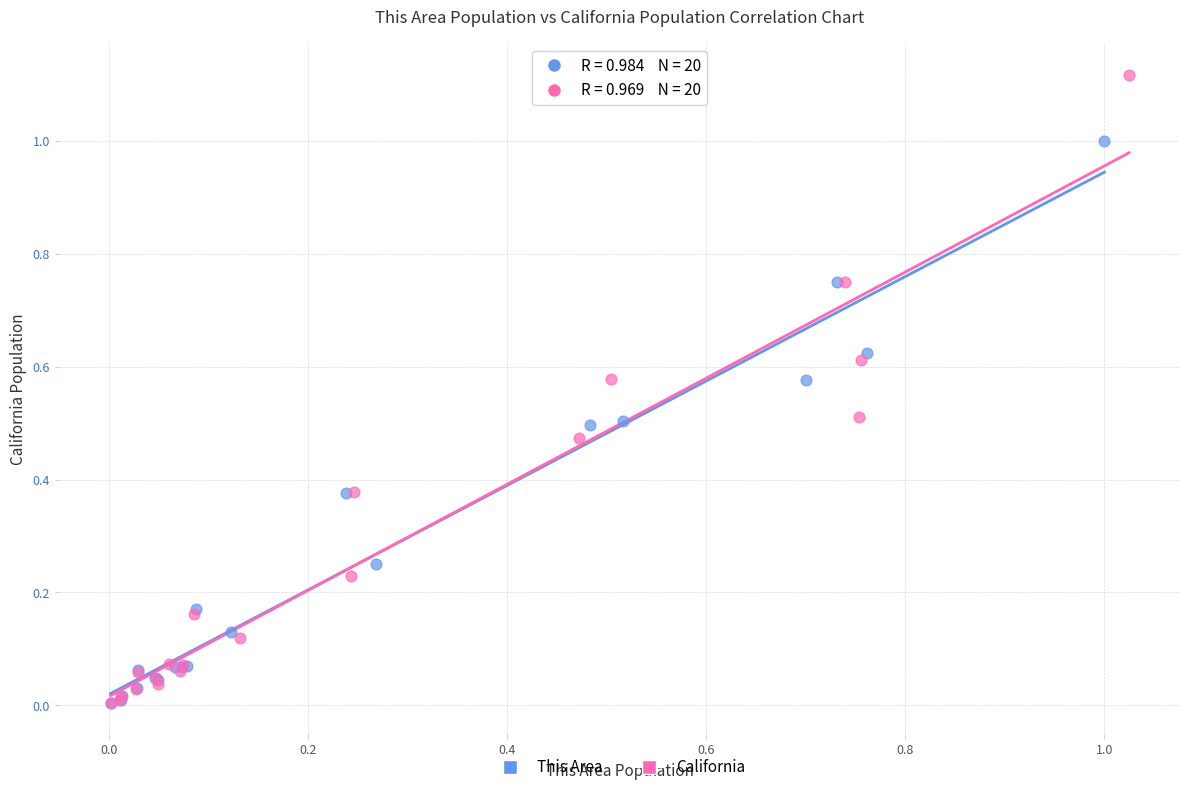

Which series has the largest Y range (max minus min)?

California